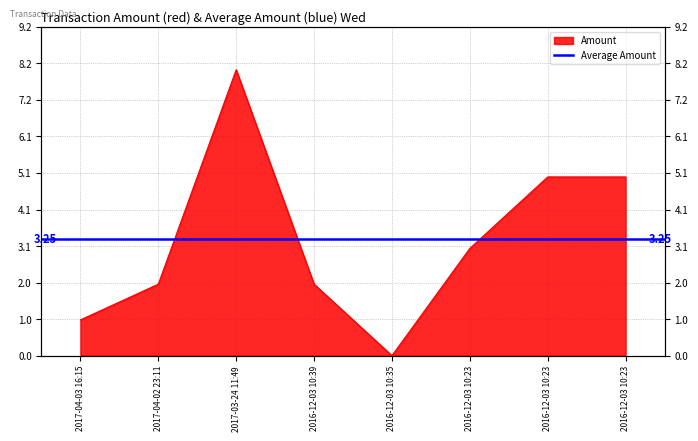

What is the approximate value at 2017-04-03 16:15?

1